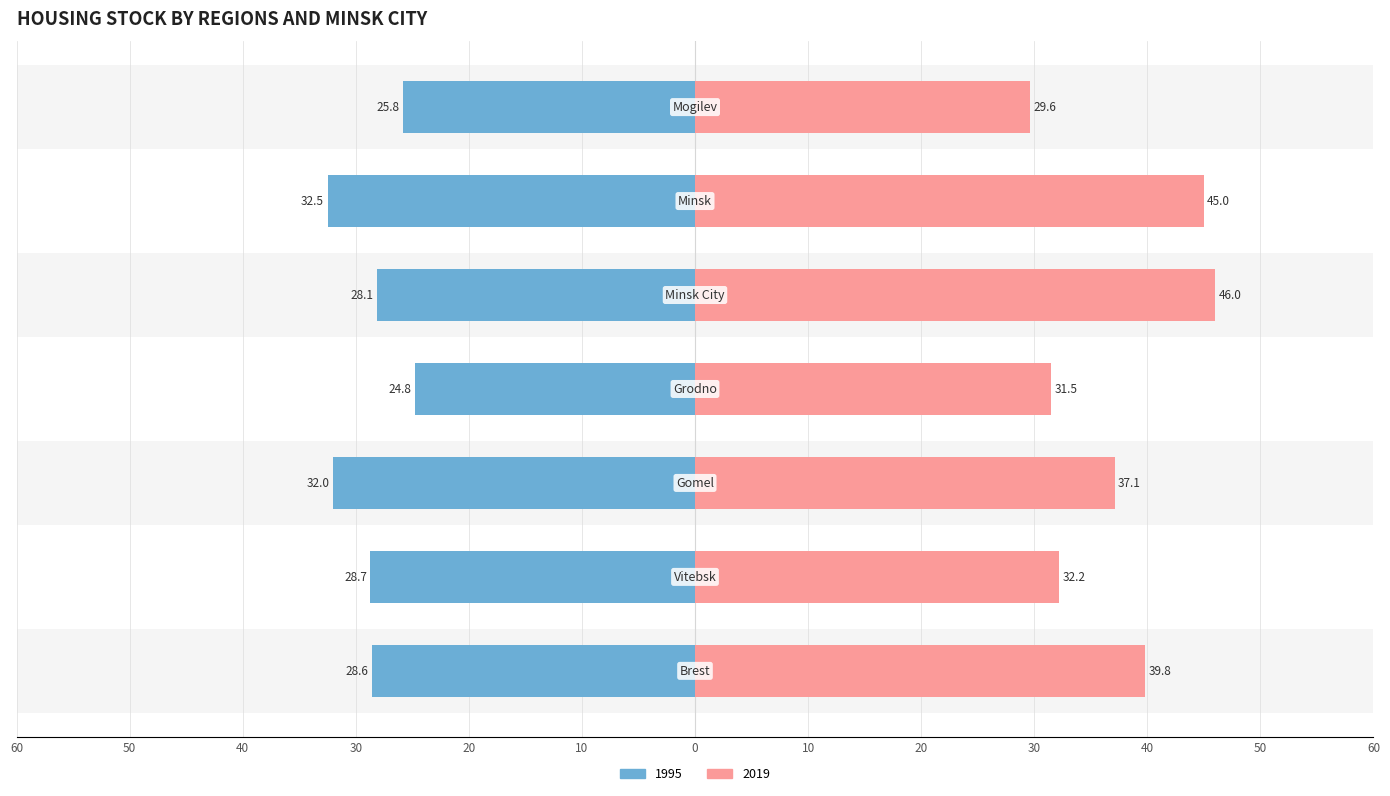

Rank the categories by 1995 value from lowest to highest.

Grodno, Mogilev, Minsk City, Brest, Vitebsk, Gomel, Minsk